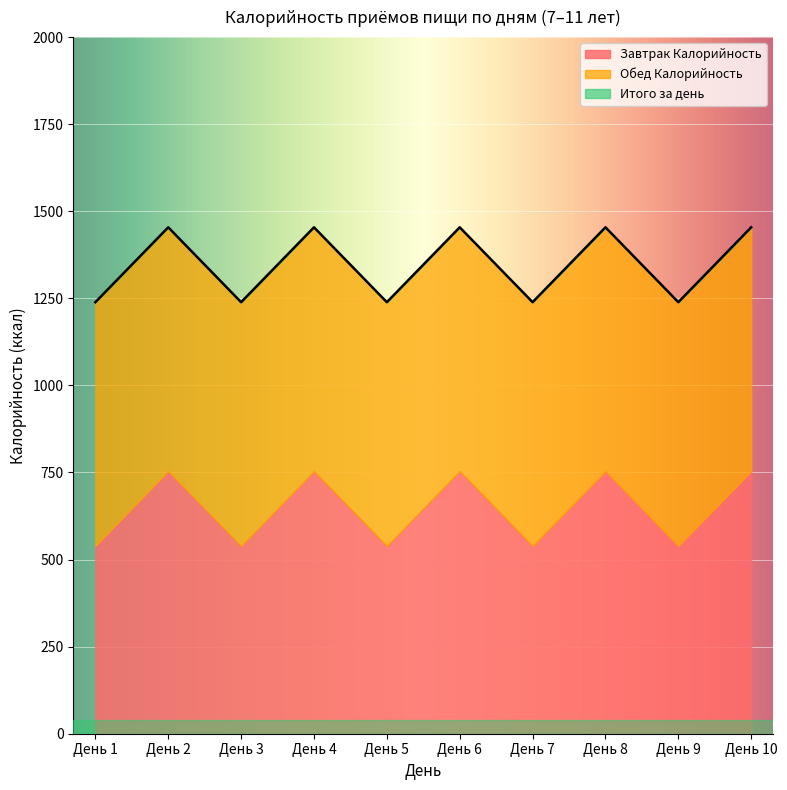

Between День 9 and День 7, which is larger?

День 9